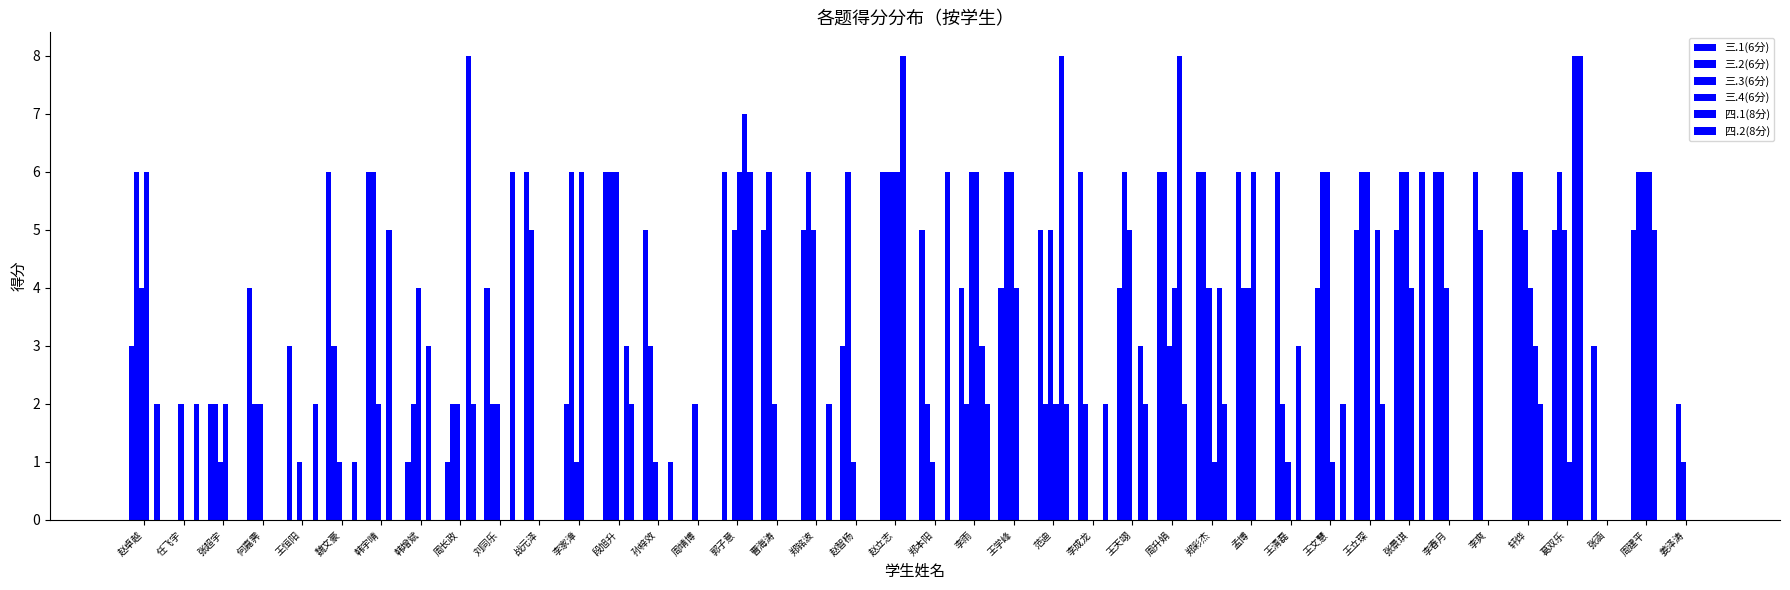

How many data points does each series have?

40